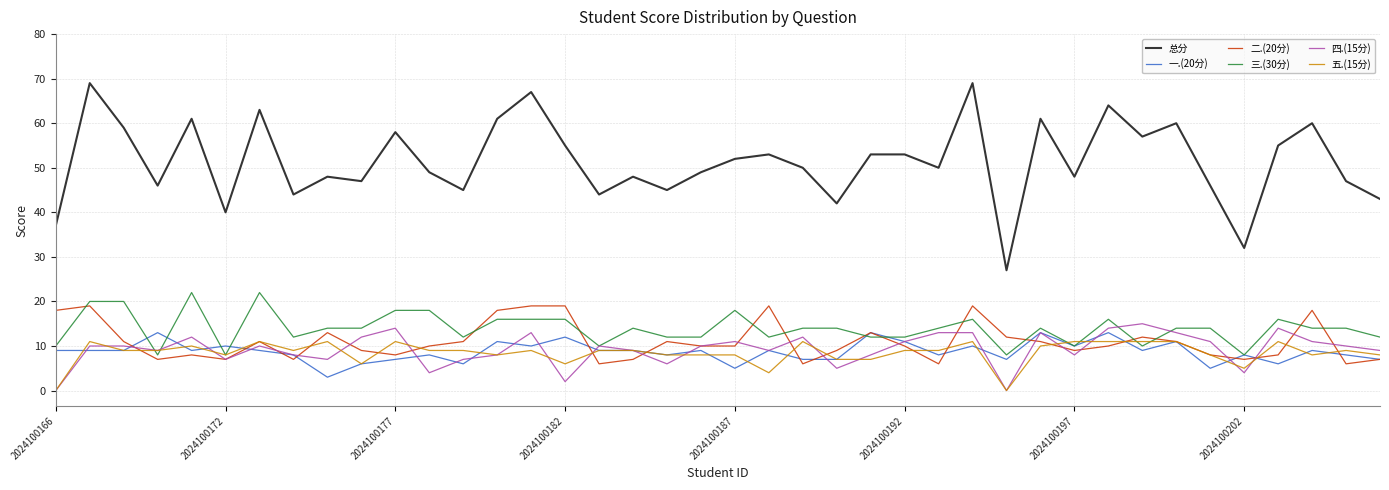

Which series ends up on top after the final intersection of 一.(20分) and 五.(15分)?

五.(15分)